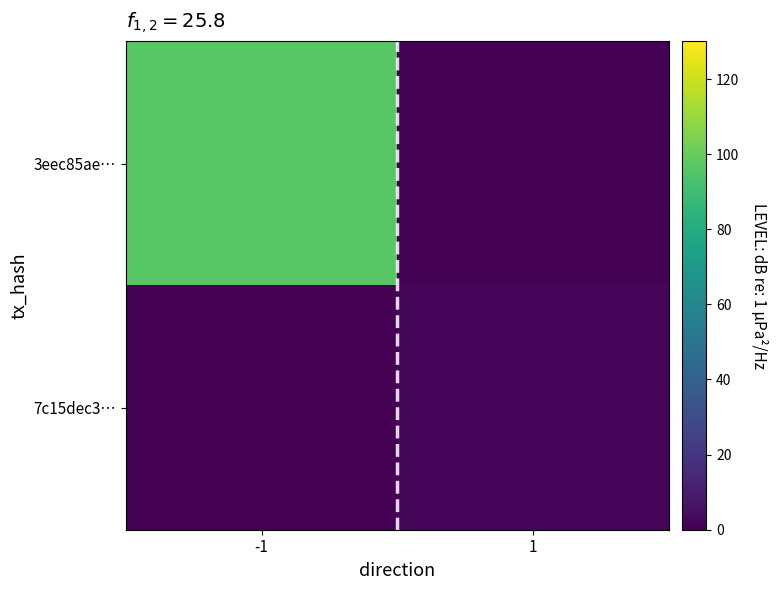

Rank the series by their maximum value, from lowest to highest.

7c15dec3…, 3eec85ae…